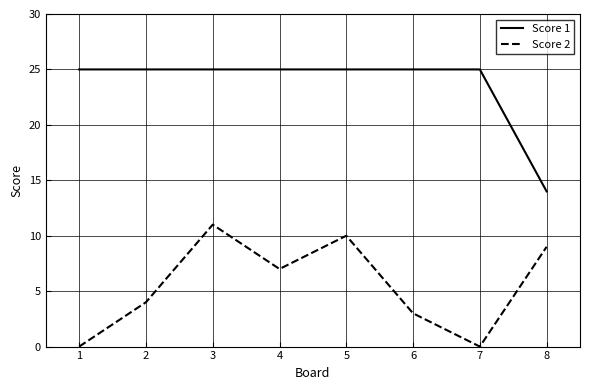

Reading left to right, list all the values displayed in this chart.

Score 1: 1=25	2=25	3=25	4=25	5=25	6=25	7=25	8=14
Score 2: 1=0	2=4	3=11	4=7	5=10	6=3	7=0	8=9